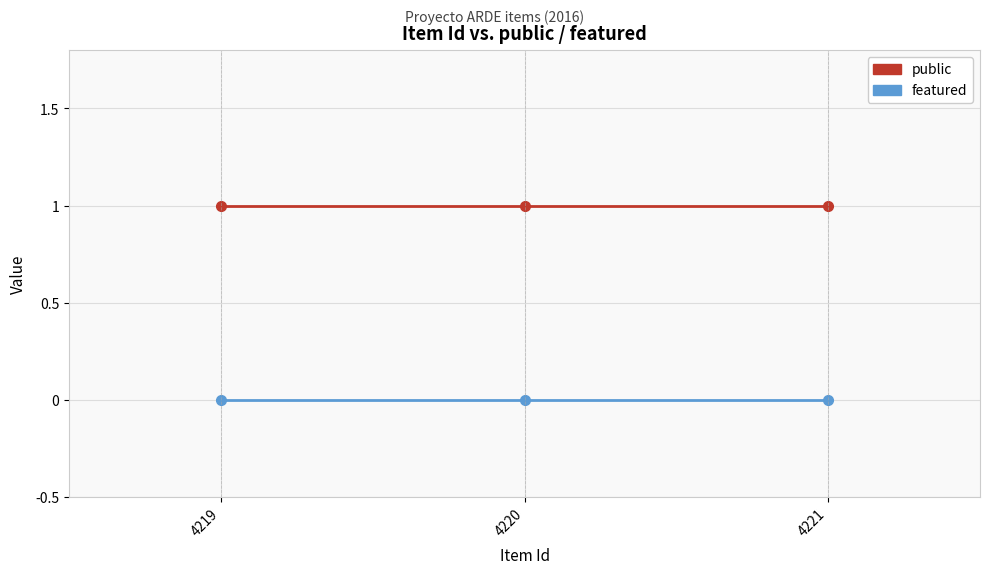

The value of public at 4220 is 1. True or false?

True